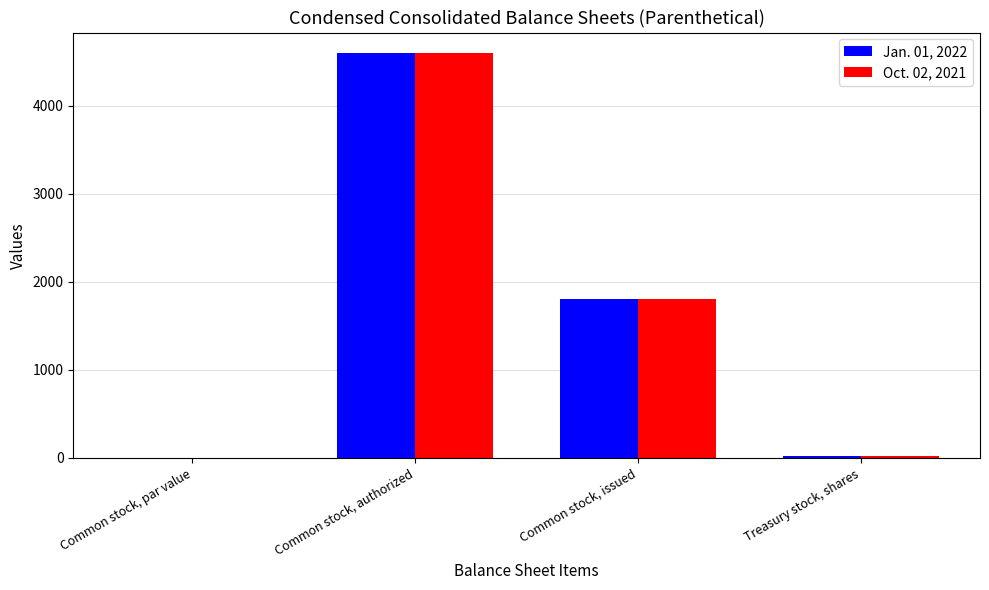

True or false: Jan. 01, 2022 has a value of 1800.0 at Common stock, issued.

True